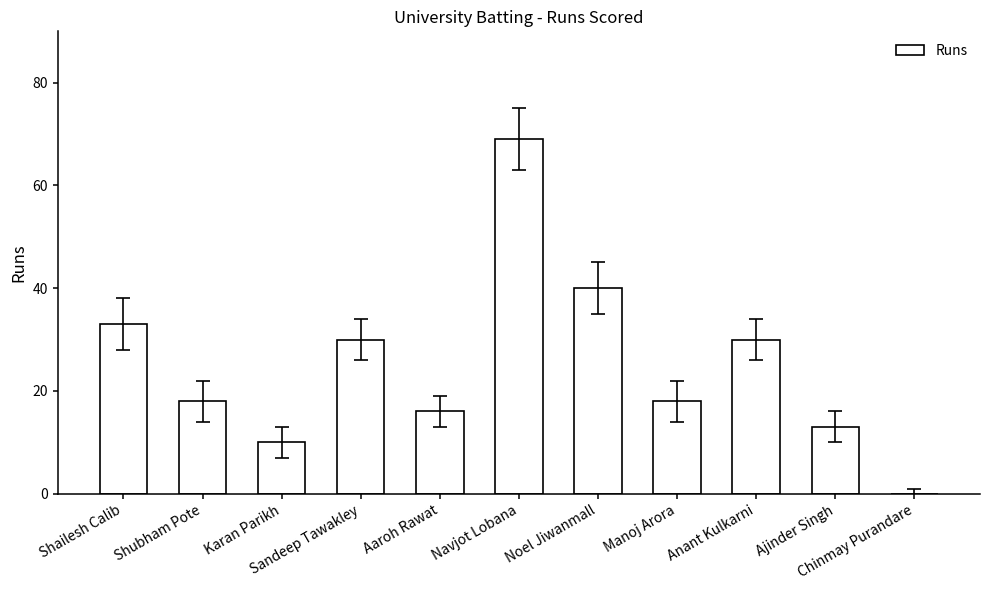

Are the bars grouped side by side (vs. stacked)?

No